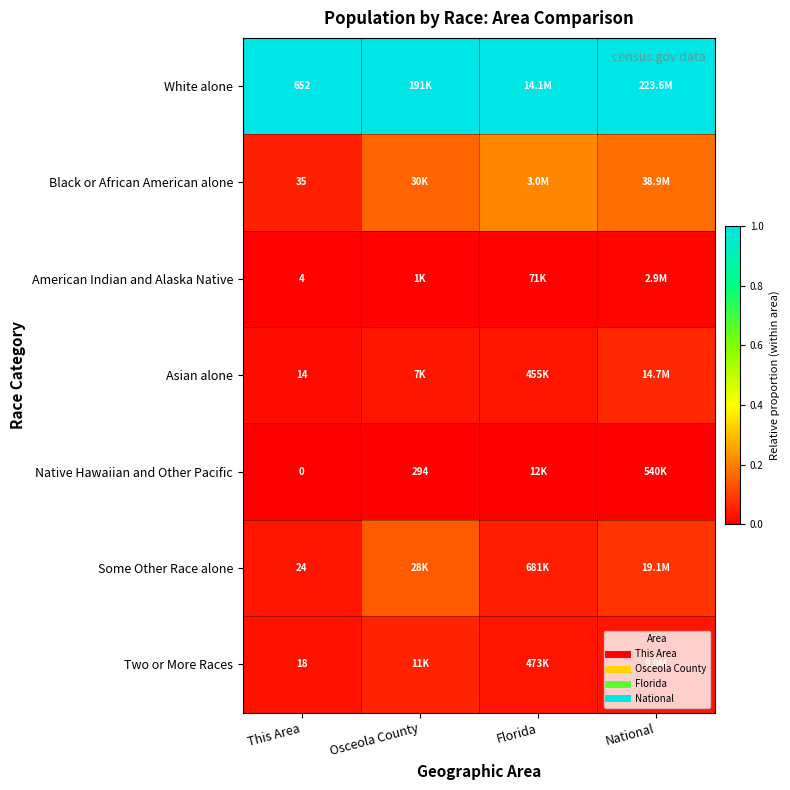

Rank the series at Osceola County from highest to lowest value.

White alone, Black or African American alone, Some Other Race alone, Two or More Races, Asian alone, American Indian and Alaska Native, Native Hawaiian and Other Pacific